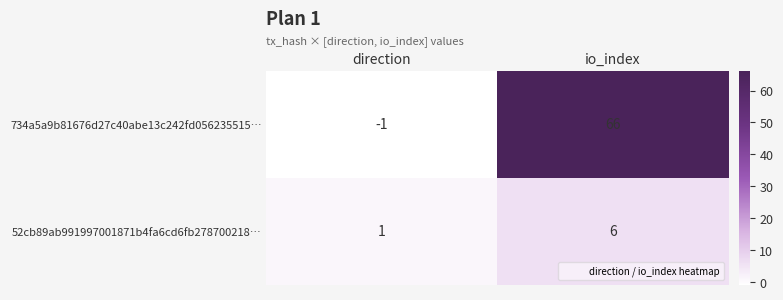

List the labels in order of 52cb89ab991997001871b4fa6cd6fb278700218… value, smallest first.

direction, io_index